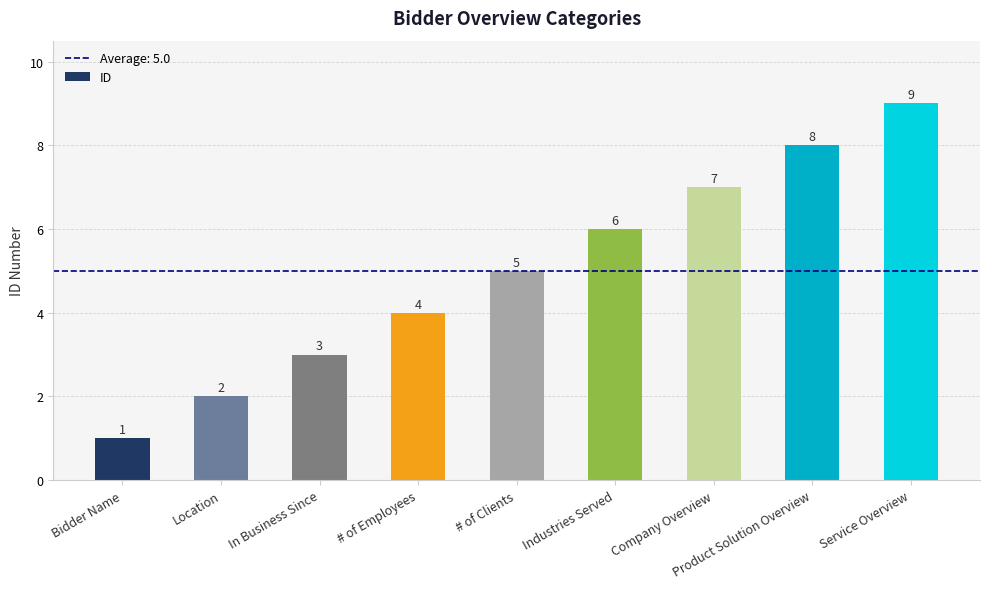

The value at Industries Served is 6. True or false?

True